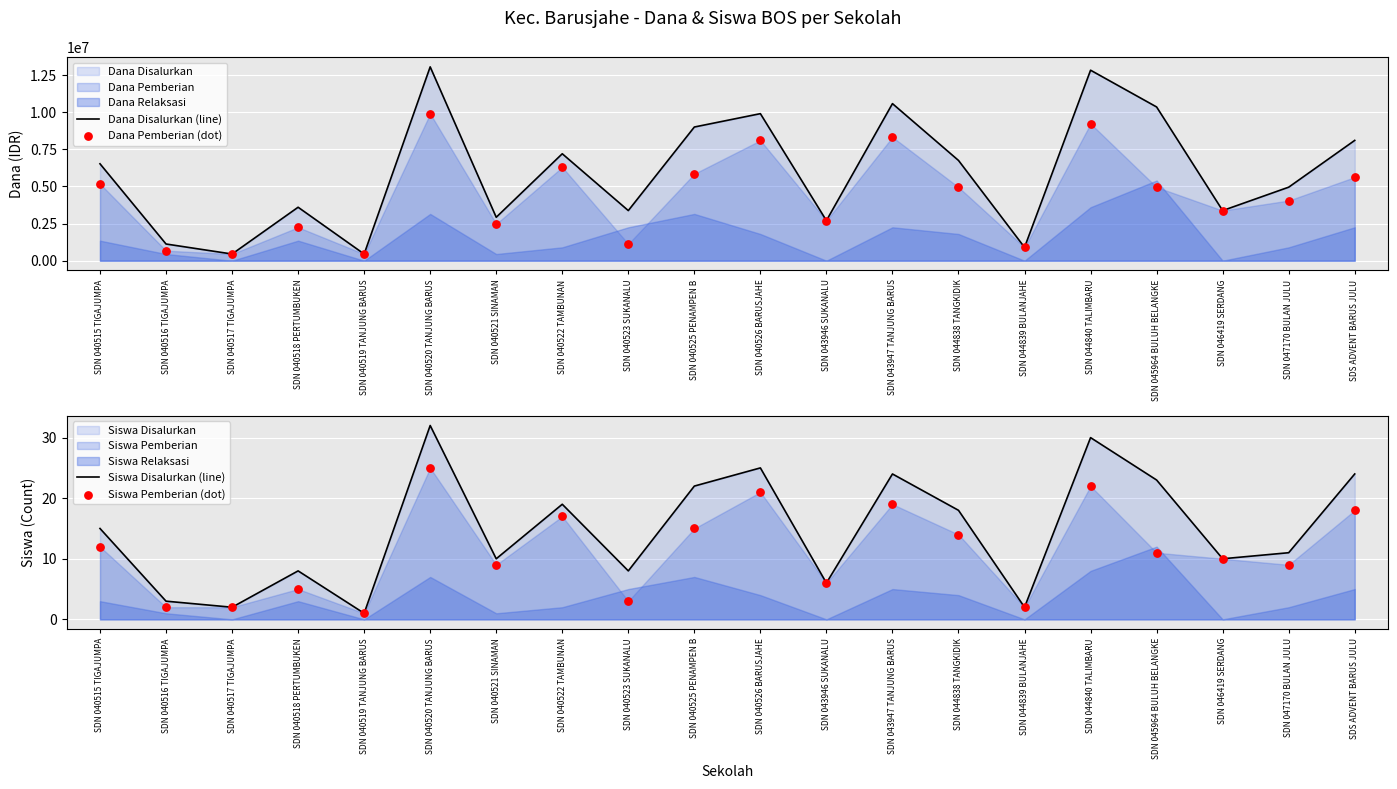

Which series has the largest Y range (max minus min)?

Dana Disalurkan (line)